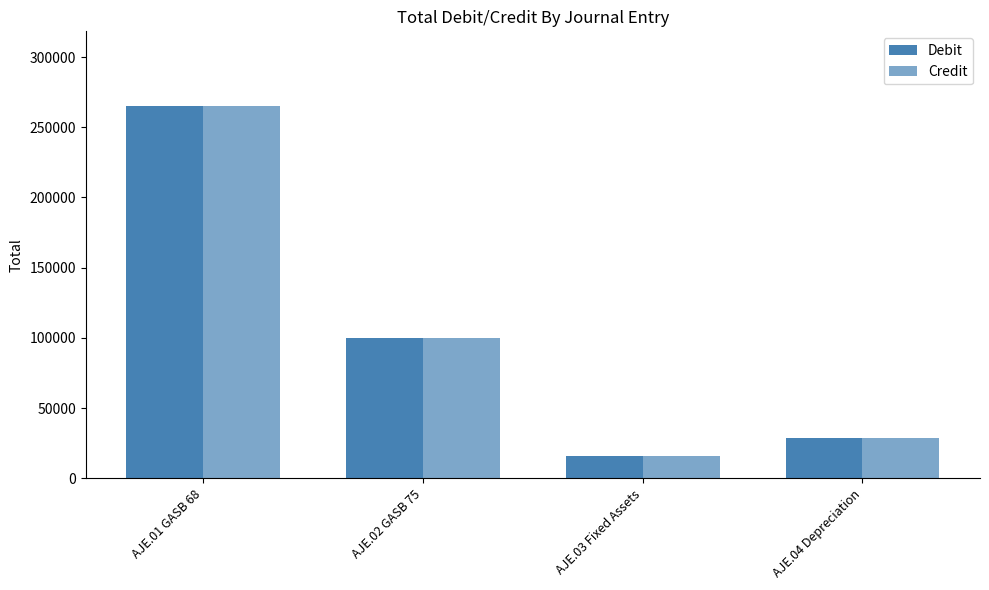

What is the difference between the Credit values at AJE.04 Depreciation and AJE.01 GASB 68?

236438